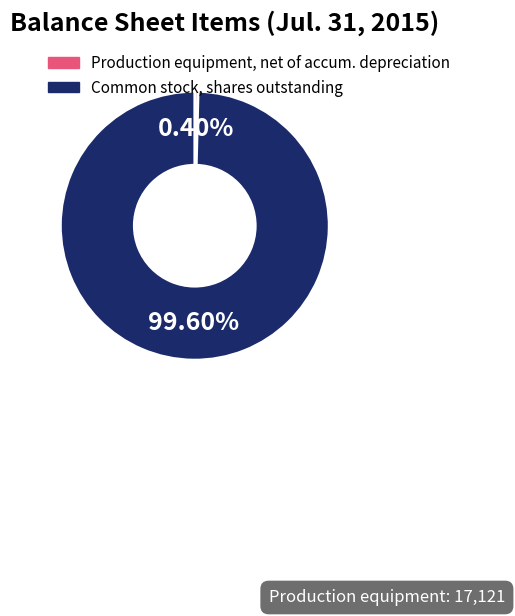

Which category has the biggest portion of the pie?

Common stock, shares outstanding